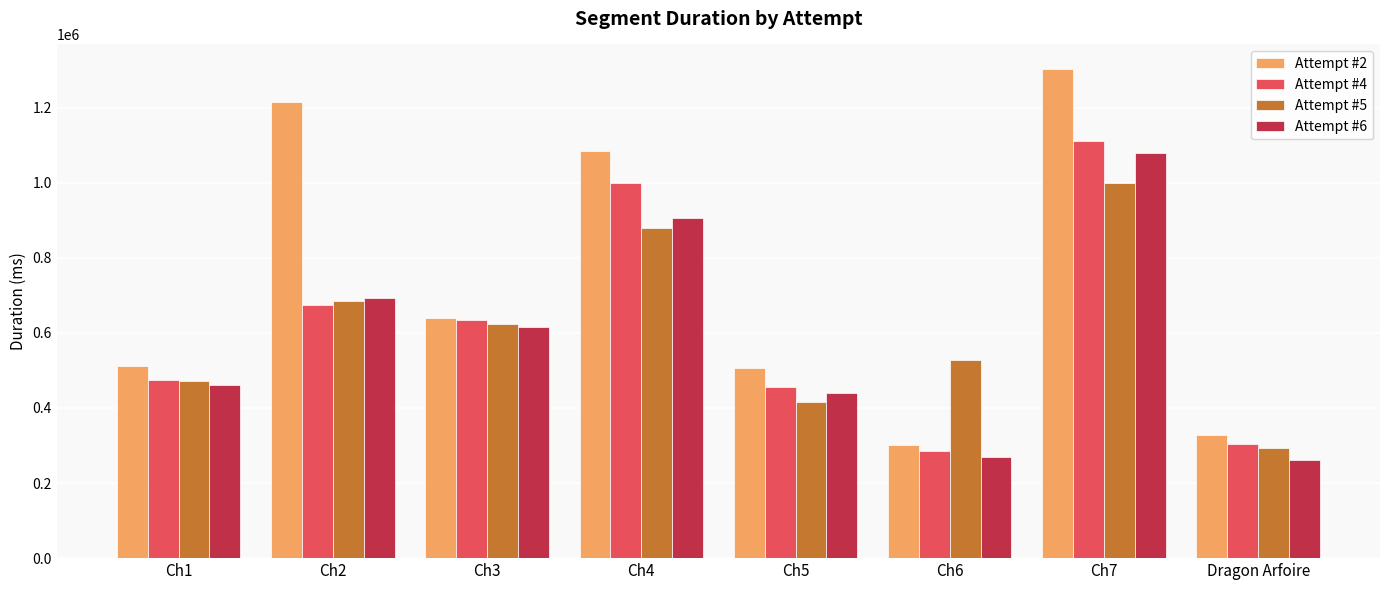

True or false: Attempt #4 has a value of 285873 at Ch6.

True